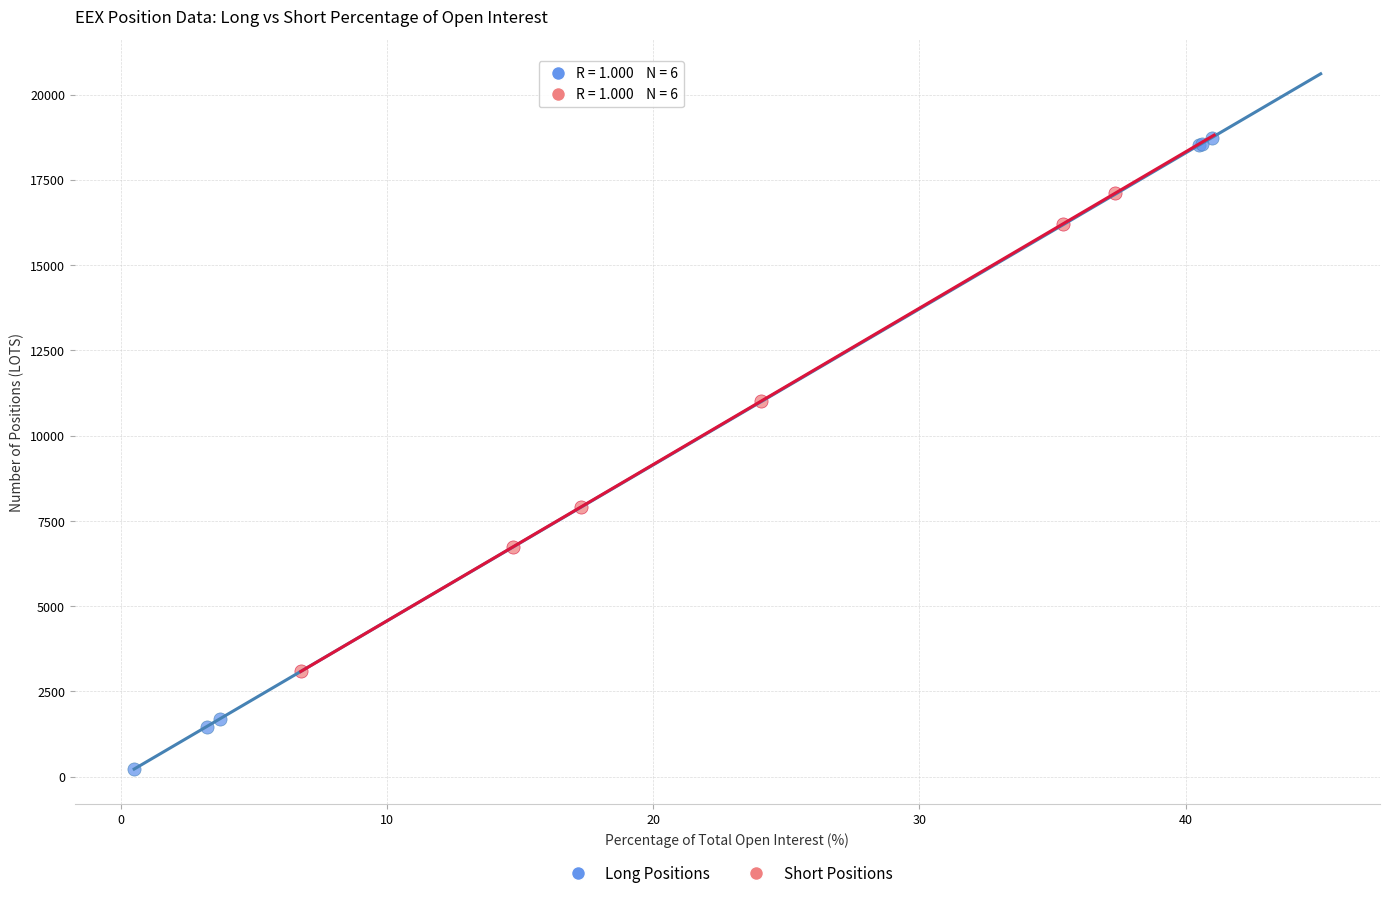

Which series has the widest spread of Y values?

Long Positions